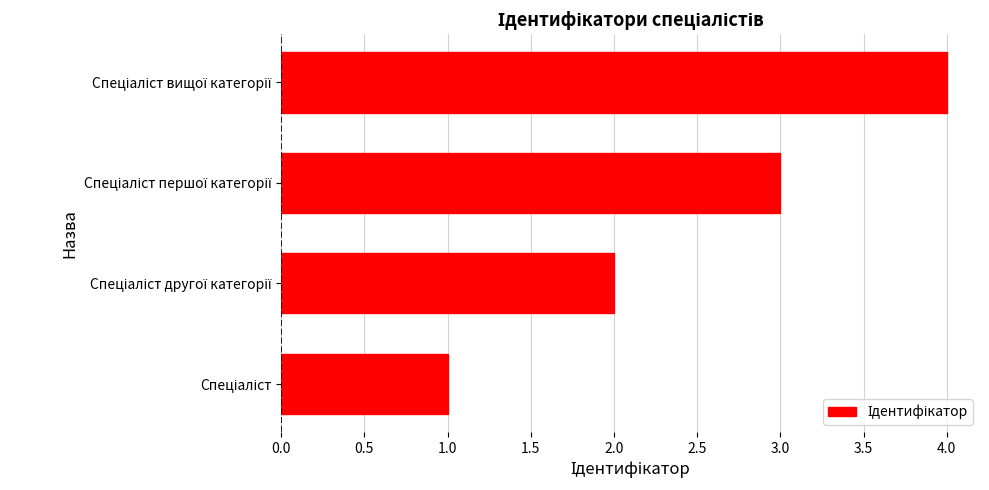

What is the difference between the maximum and minimum values?

3